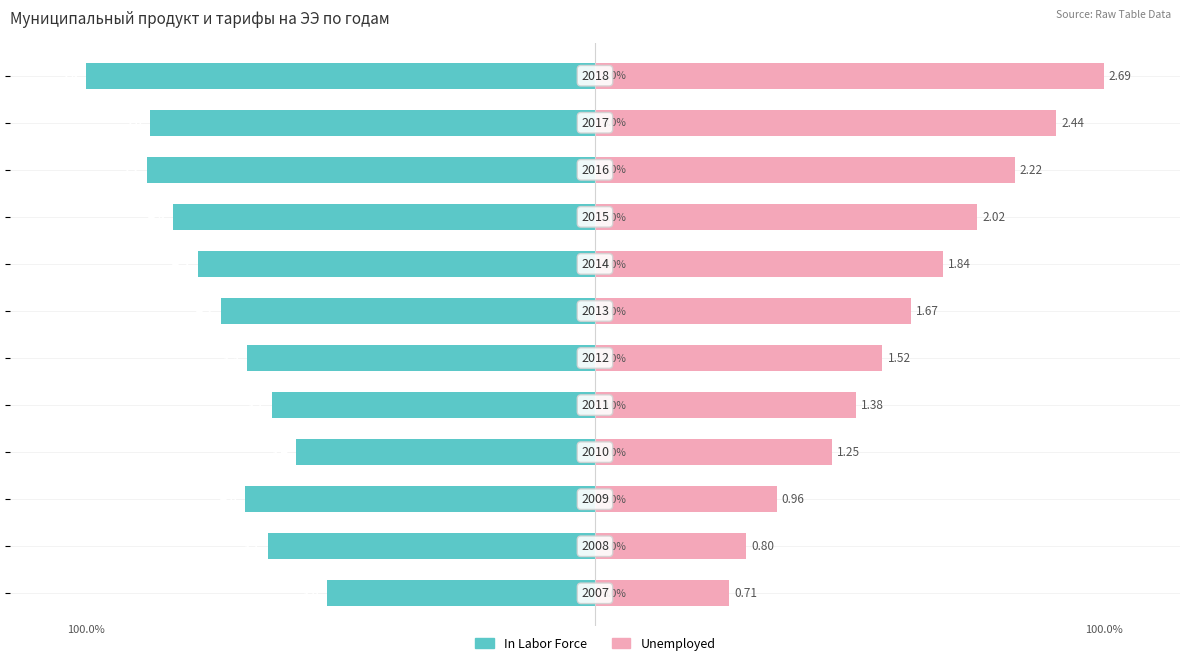

What is the value of the In Labor Force bar at the 11th from the left?

-87.5